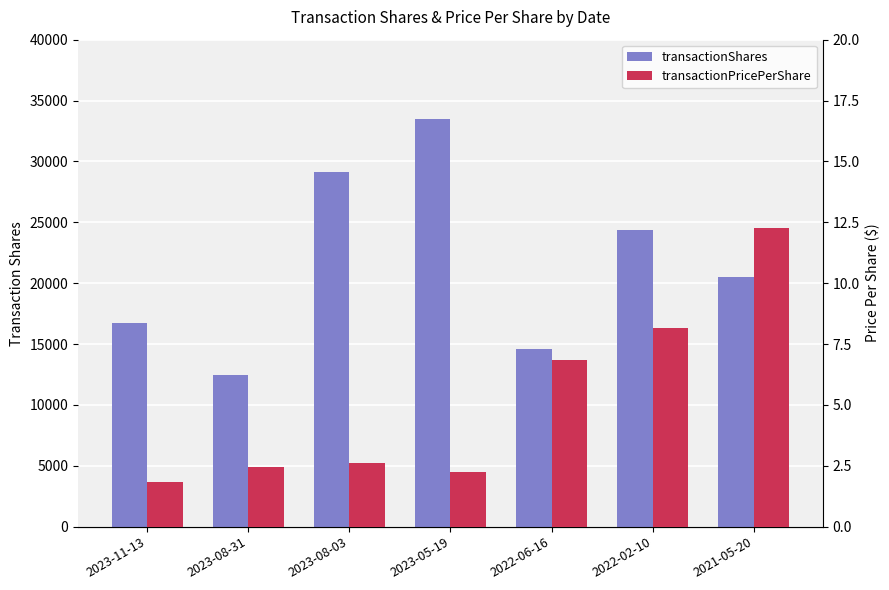

What is the label of the 7th bar from the left?

2021-05-20